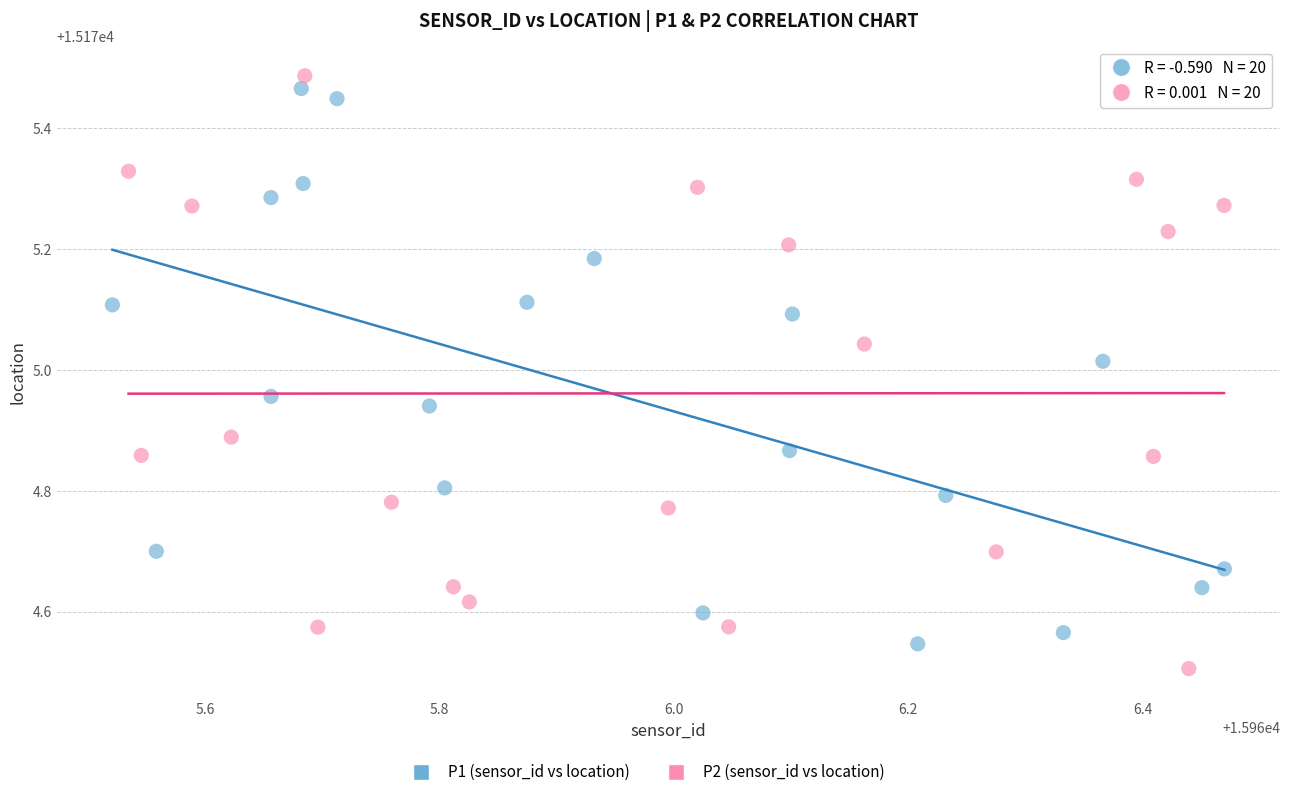

Which series reaches the minimum Y coordinate?

P2 (sensor_id vs location)